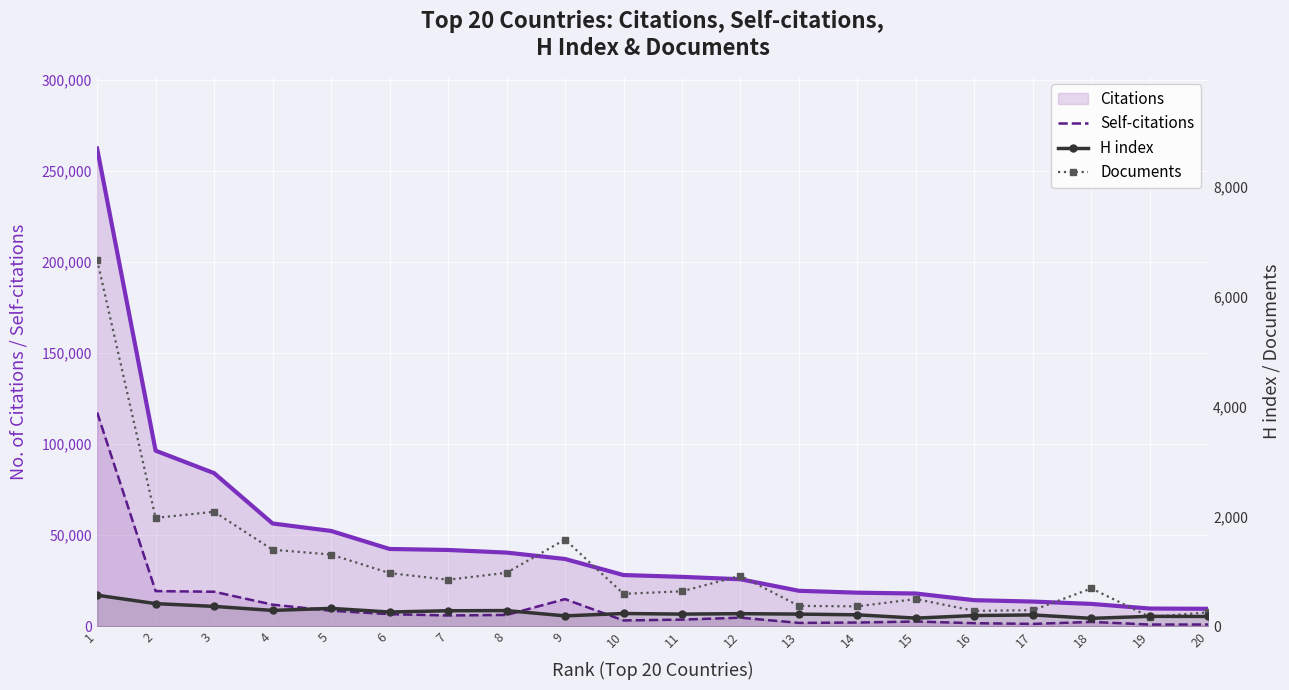

What is the difference between the maximum and minimum values in the Documents series?

6495